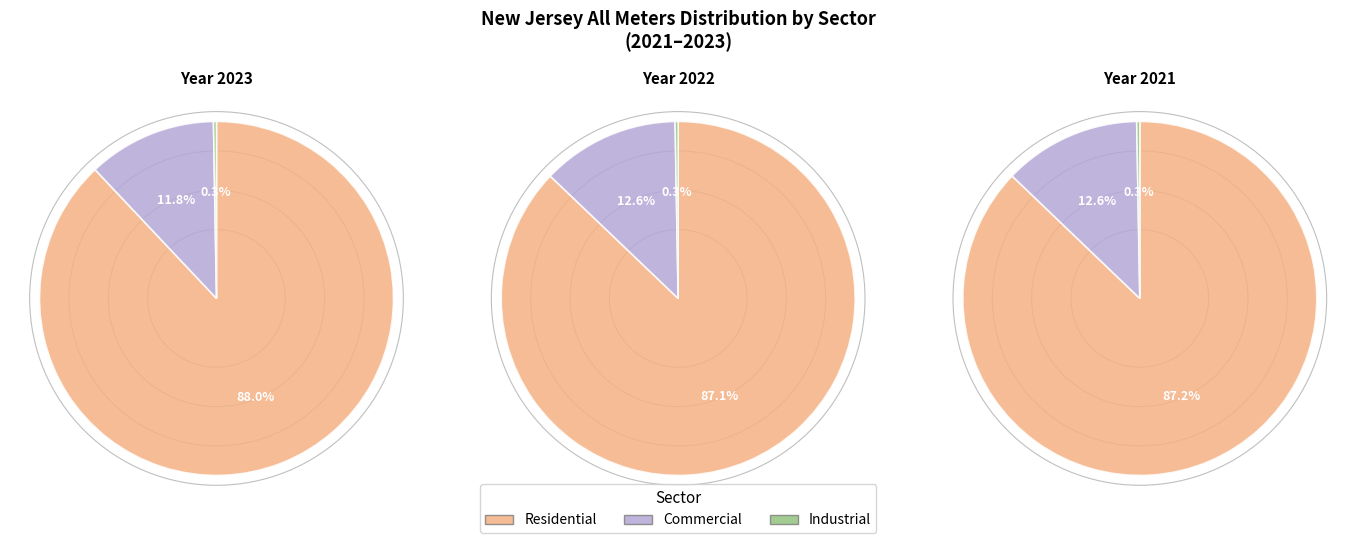

True or false: 2023 accounts for 33% of the total.

True